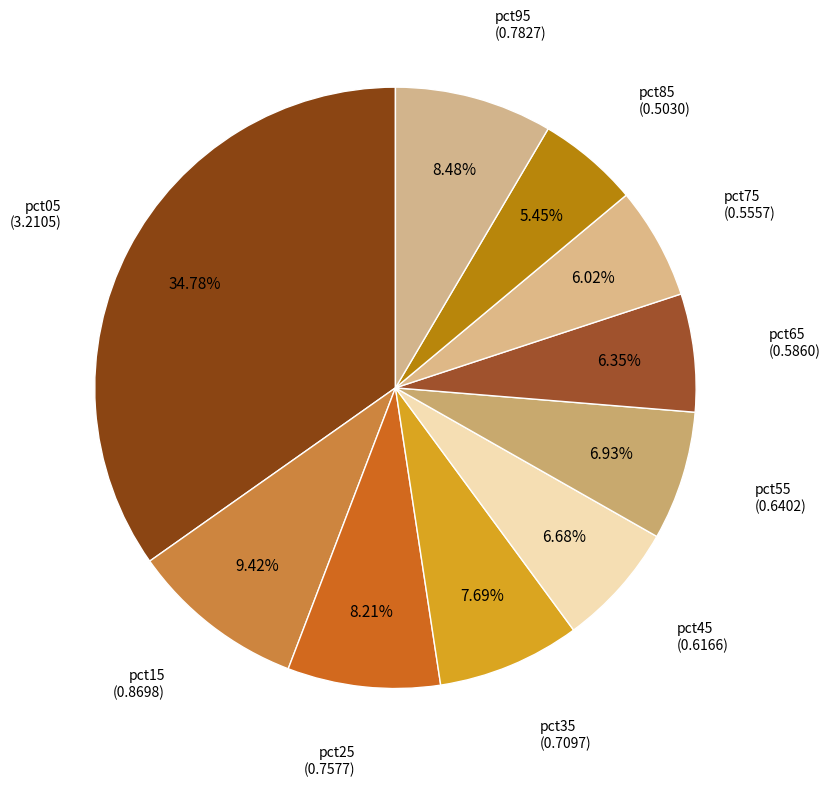

Rank the categories by value from highest to lowest.

pct05, pct15, pct95, pct25, pct35, pct55, pct45, pct65, pct75, pct85